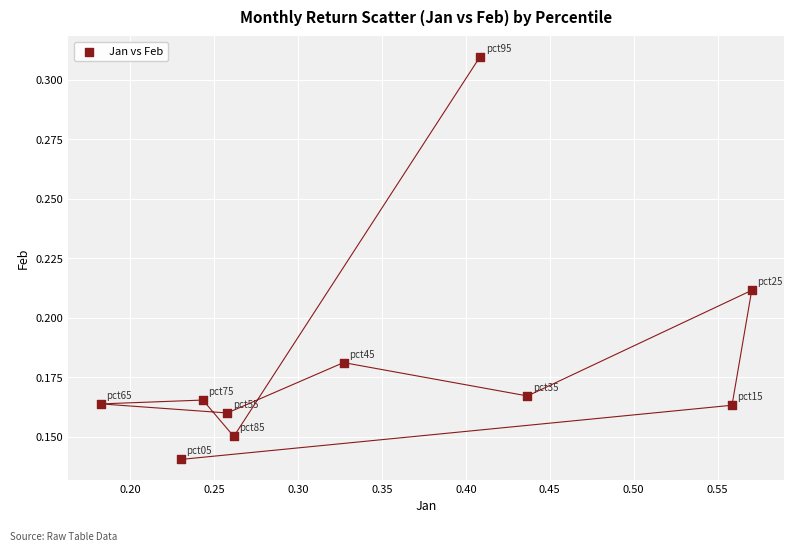

What is the range of X values (max minus min)?

0.4